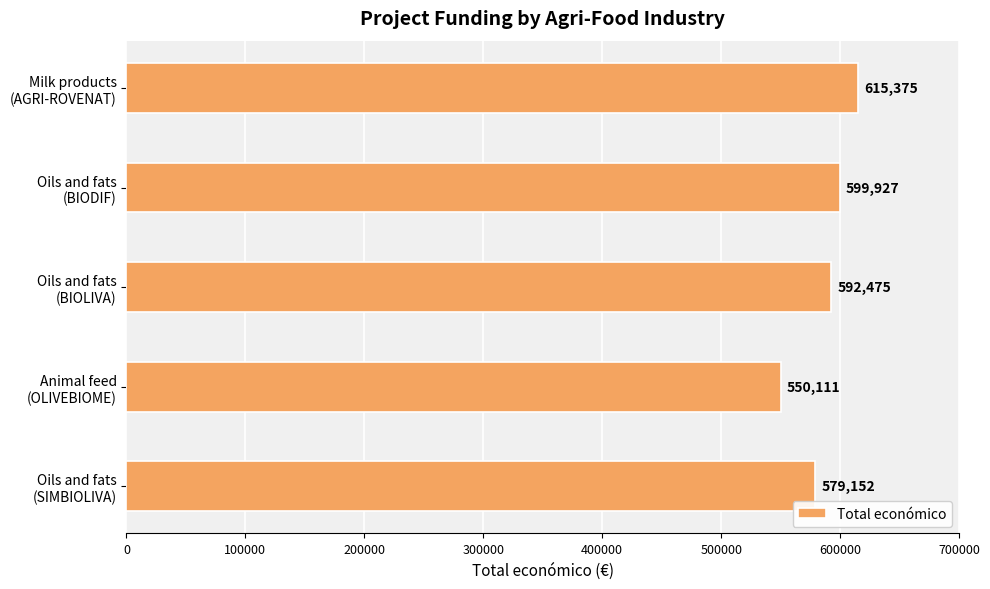

What is the sum of all values?

2937040